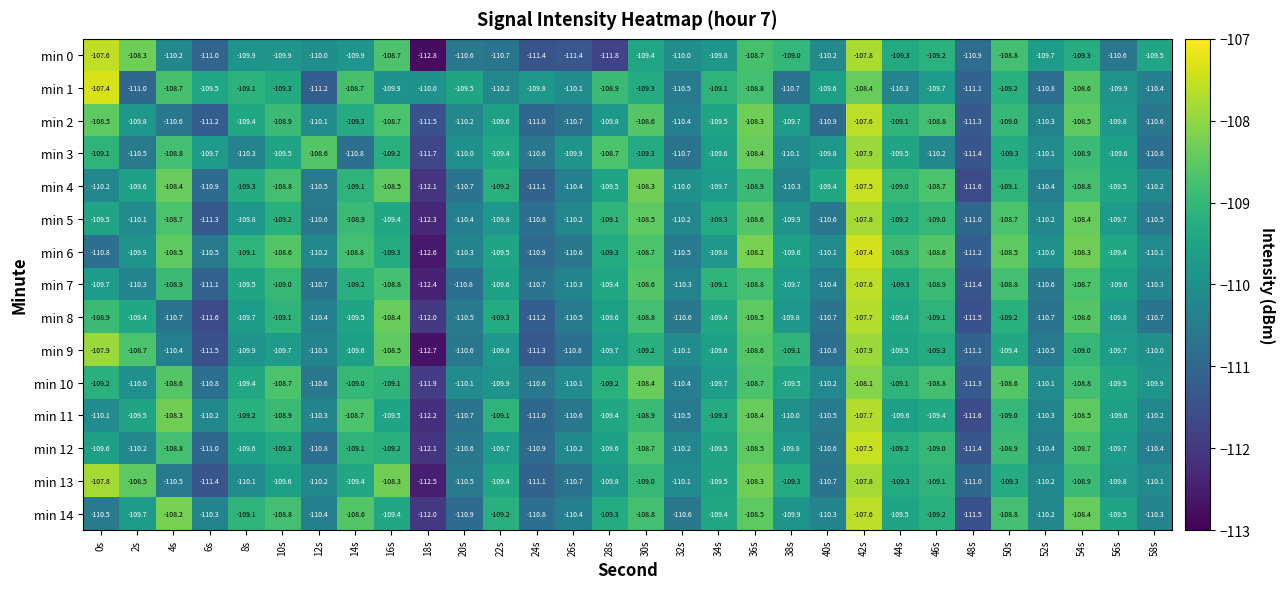

At which category does the chart reach its minimum across all series?

18s